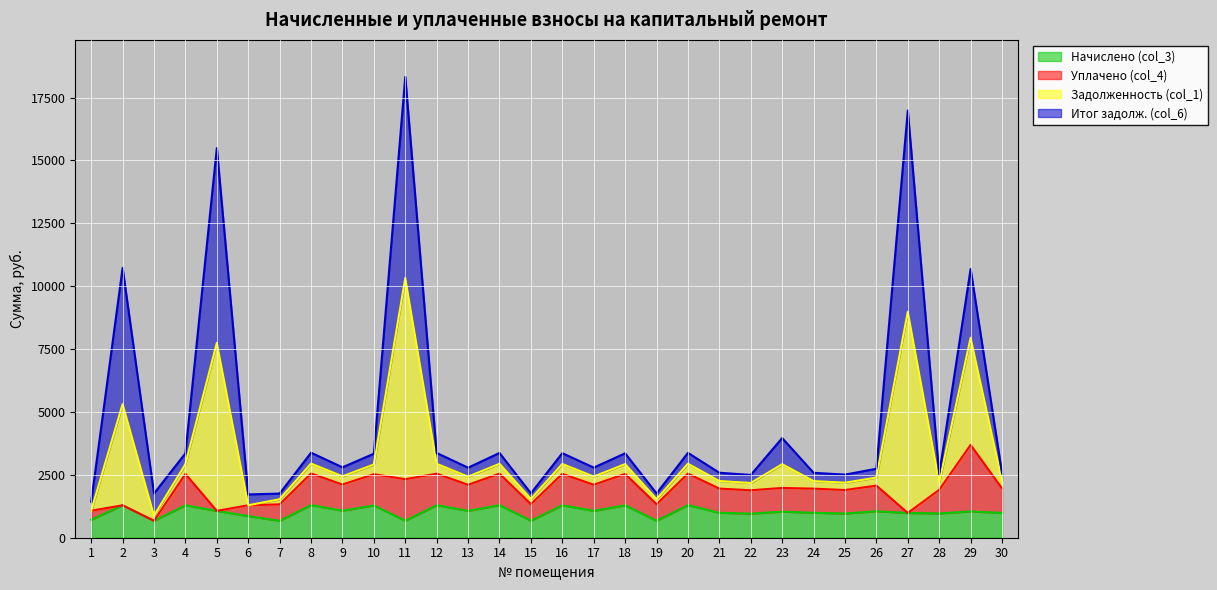

How many lines are shown in the chart?

4